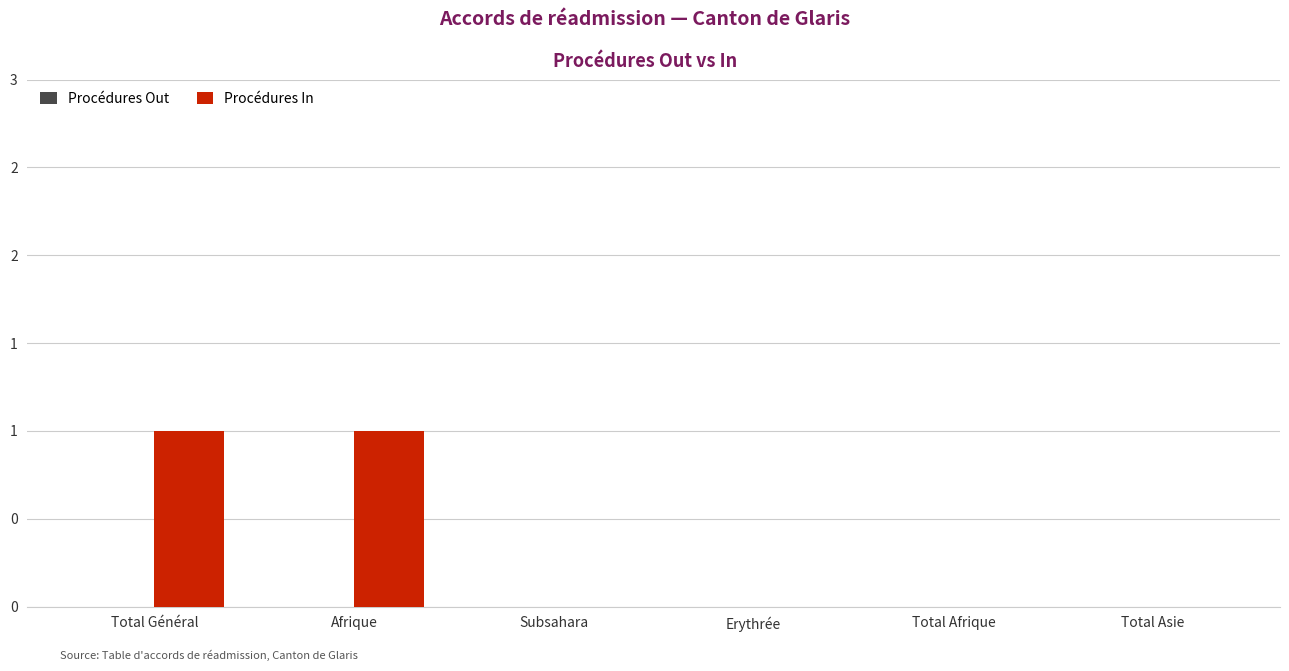

Reading left to right, transcribe all the data shown in this chart.

Procédures Out: Total Général=0	Afrique=0	Subsahara=0	Erythrée=0	Total Afrique=0	Total Asie=0
Procédures In: Total Général=1	Afrique=1	Subsahara=0	Erythrée=0	Total Afrique=0	Total Asie=0